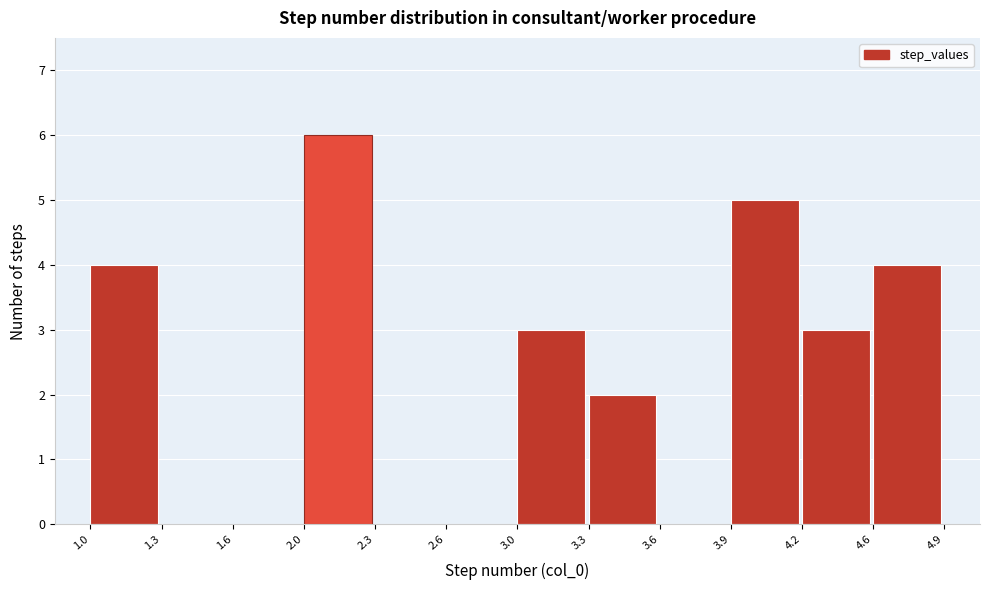

Reading right to left, extract all data points from this chart.

4.6=4	4.2=3	3.9=5	3.6=0	3.3=2	3.0=3	2.6=0	2.3=0	2.0=6	1.6=0	1.3=0	1.0=4